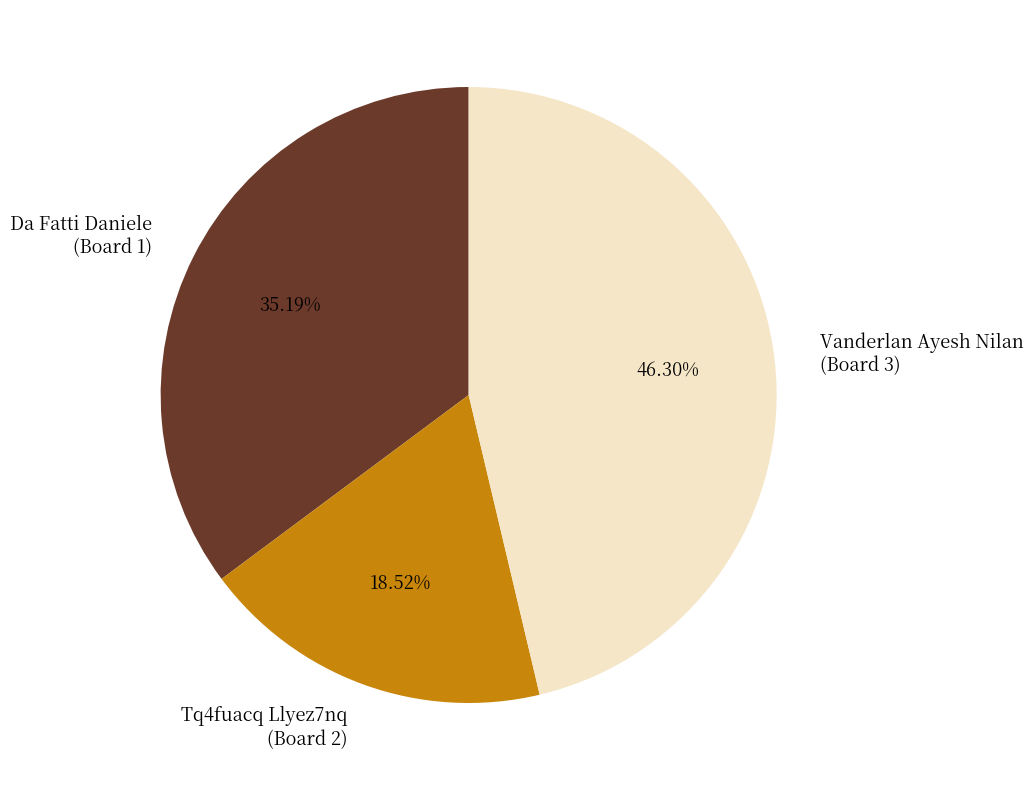

Combined, do Da Fatti Daniele (Board 1) and Tq4fuacq Llyez7nq (Board 2) account for over 50%?

Yes